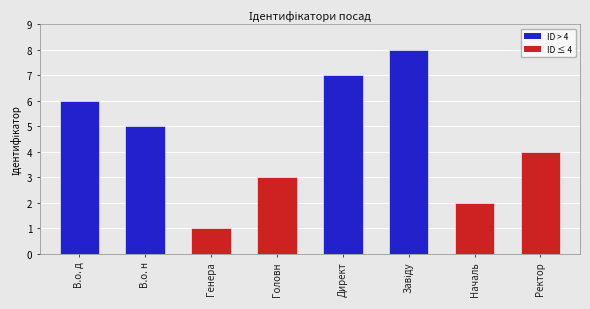

What is the maximum value shown in the chart?

8